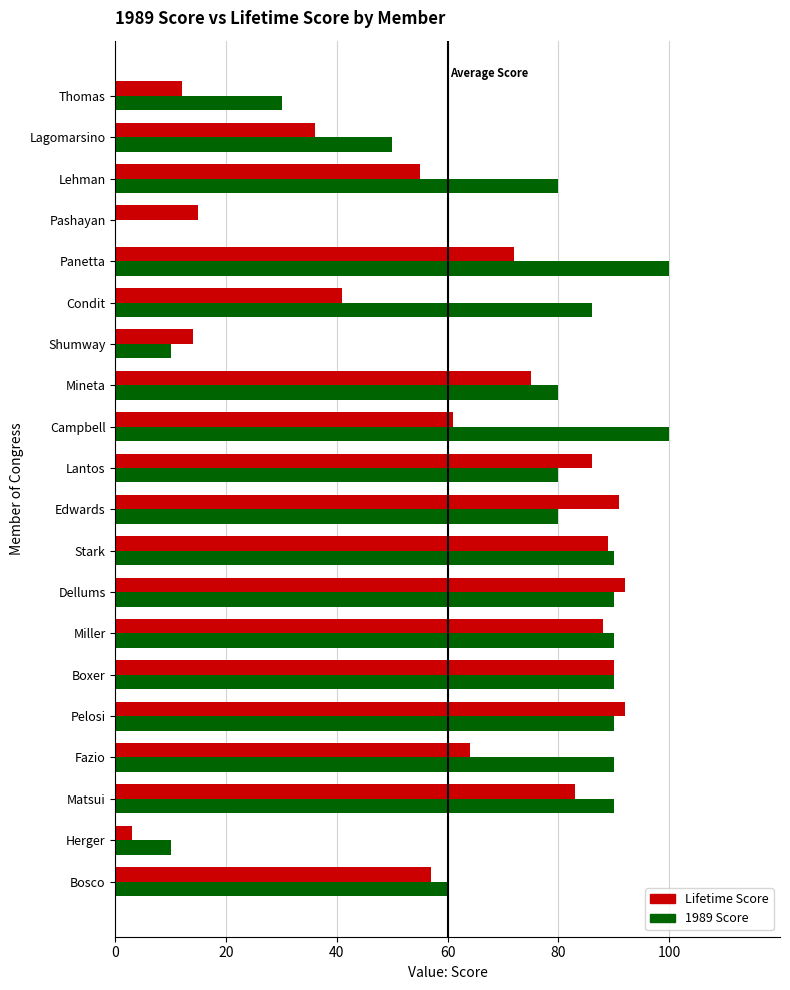

What is the total value across all series at Pelosi?

182